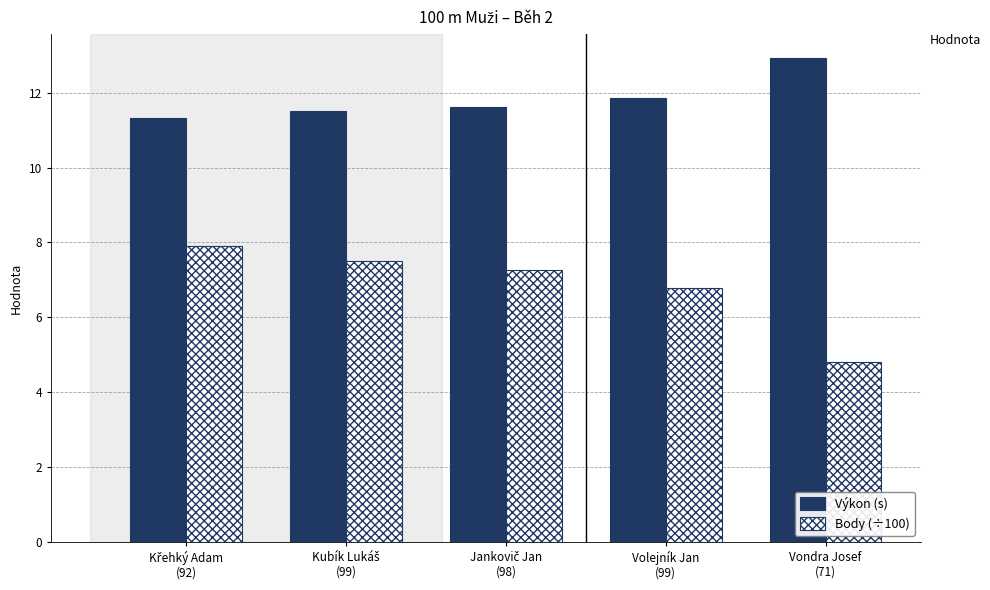

List the series in order of their peak value, lowest first.

Body (÷100), Výkon (s)